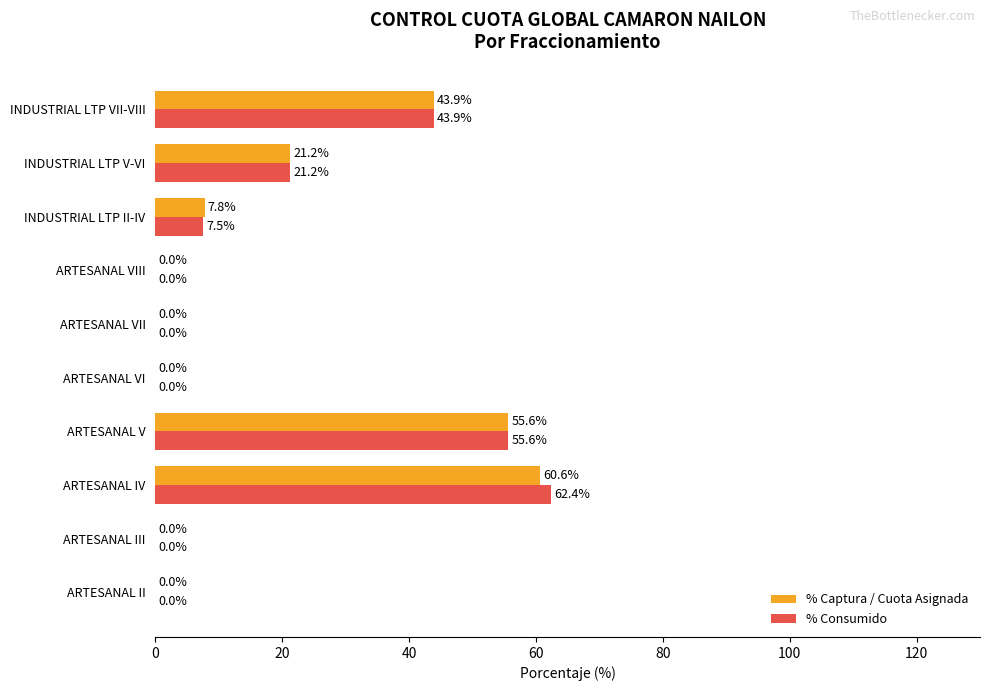

The value of % Consumido at ARTESANAL IV is 15.9. True or false?

False